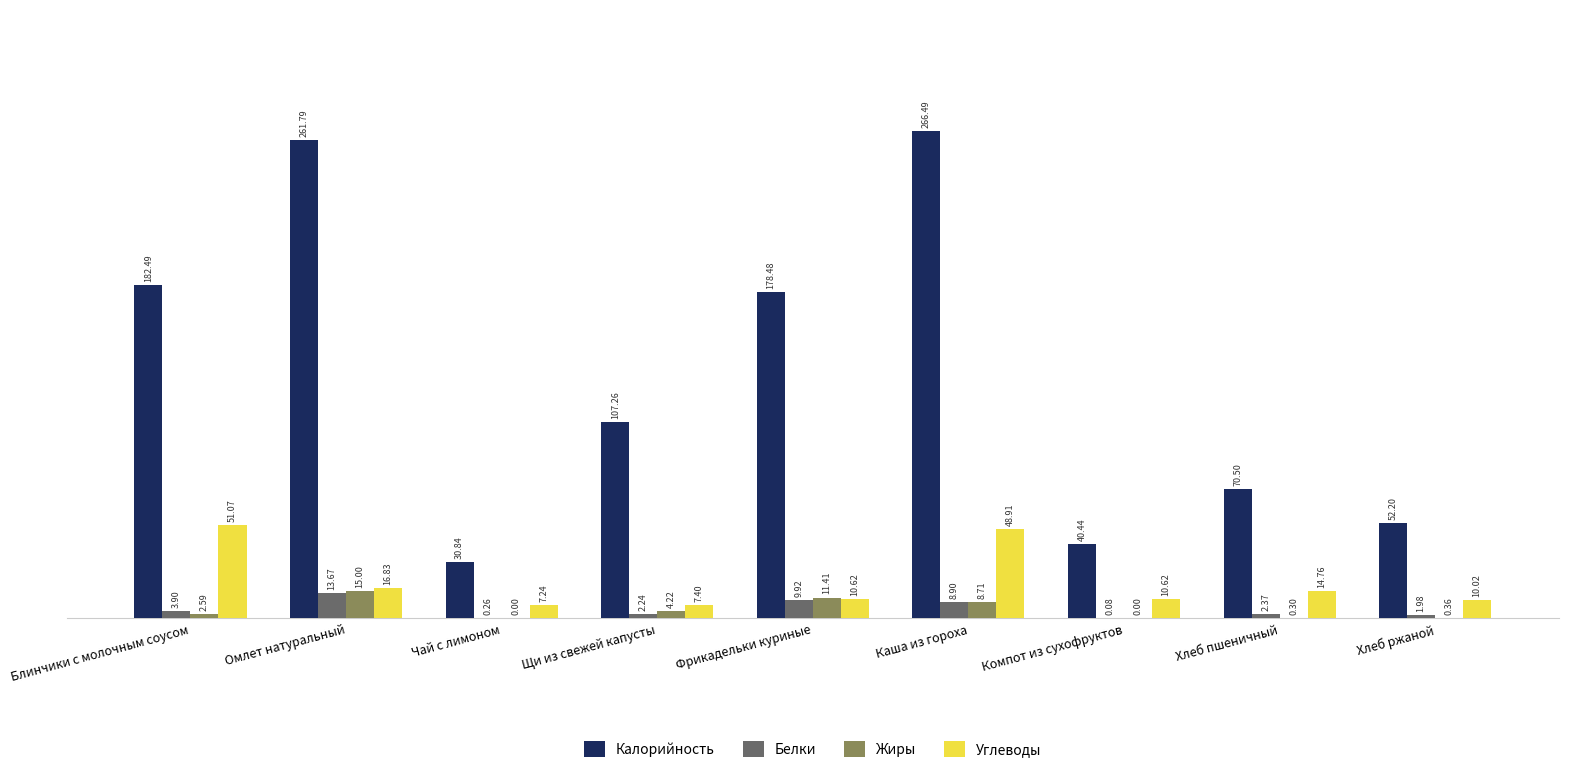

Which category has the highest value in the Белки series?

Омлет натуральный